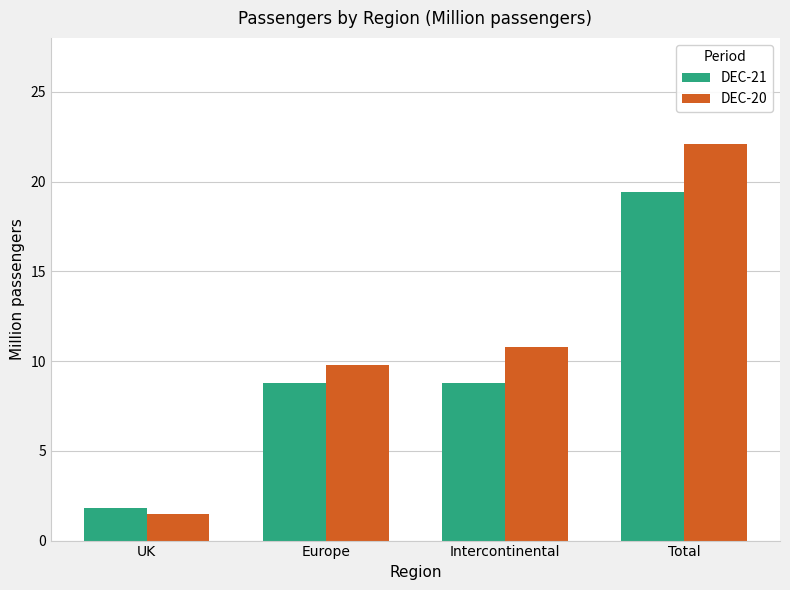

The value of DEC-20 at Europe is 9.8. True or false?

True